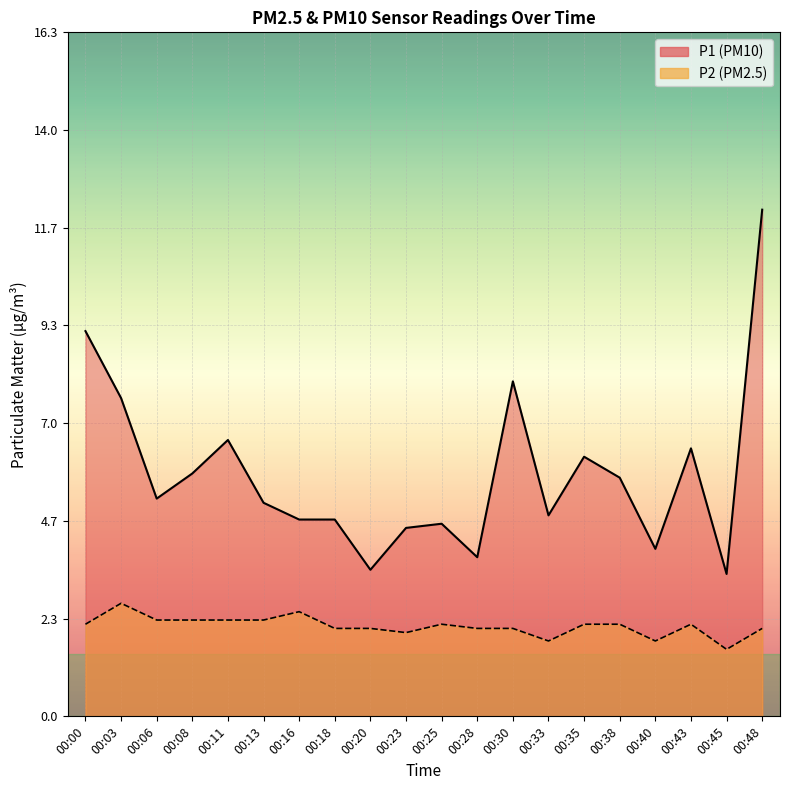

What is the value of the P2 point at the 16th from the left?

2.2